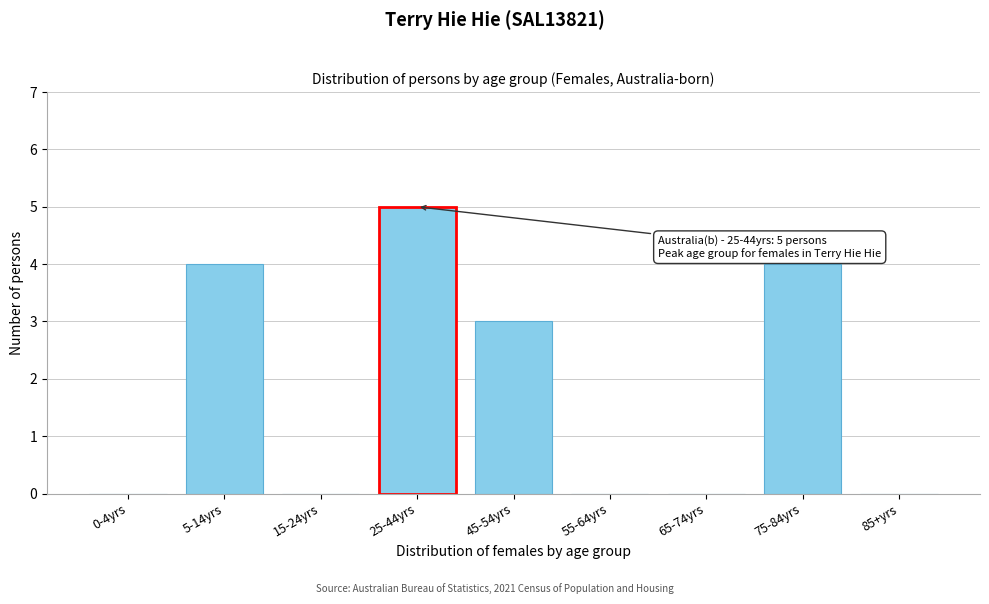

Reading left to right, transcribe all the data shown in this chart.

0-4yrs=0	5-14yrs=4	15-24yrs=0	25-44yrs=5	45-54yrs=3	55-64yrs=0	65-74yrs=0	75-84yrs=4	85+yrs=0